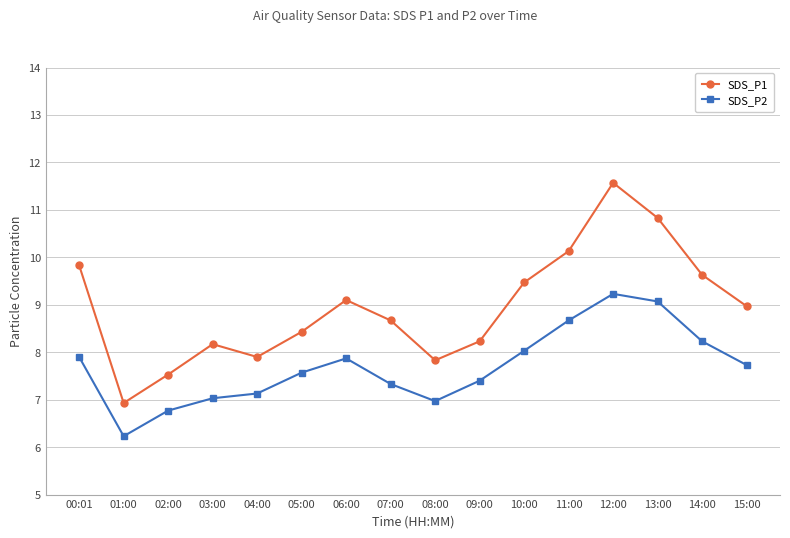

Is the value of SDS_P2 at 05:00 greater than the value of SDS_P1 at 03:00?

No